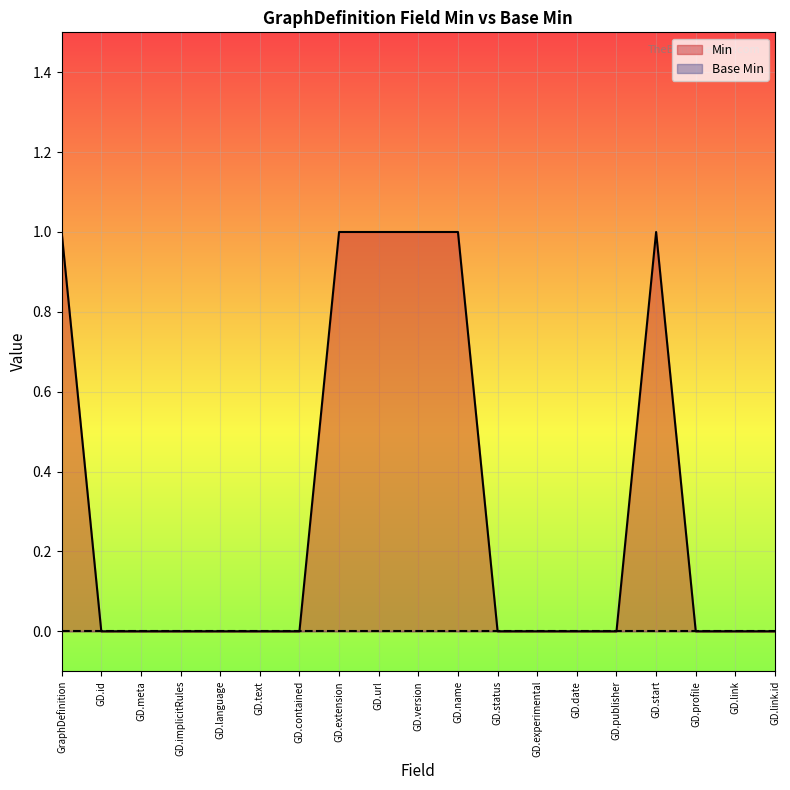

Is it true that Min equals 1 at GD.link.id?

False